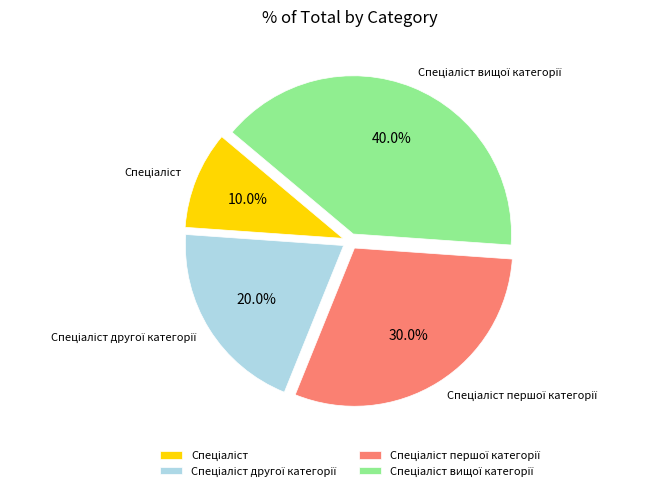

Is there a majority slice in this chart?

No